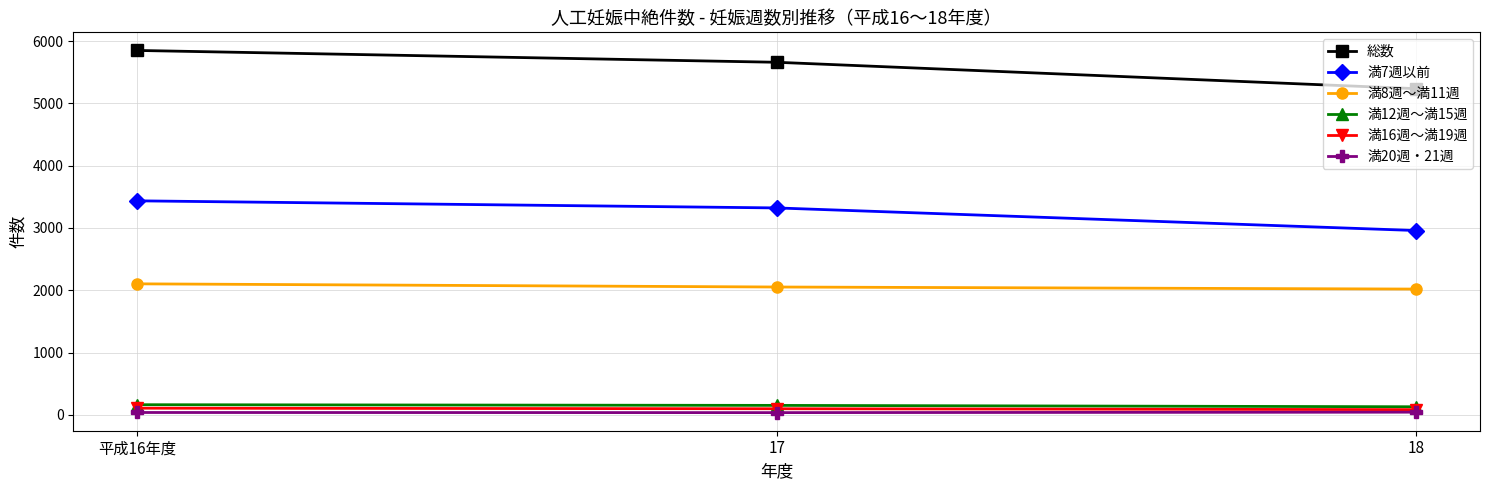

What is the difference between the maximum and minimum values in the 満8週～満11週 series?

84